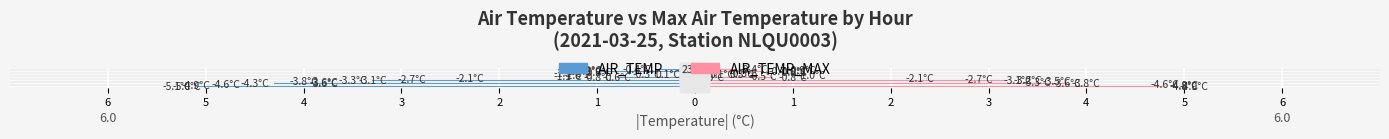

Is the value of AIR_TEMP at 14 greater than the value of AIR_TEMP_MAX at 21?

No